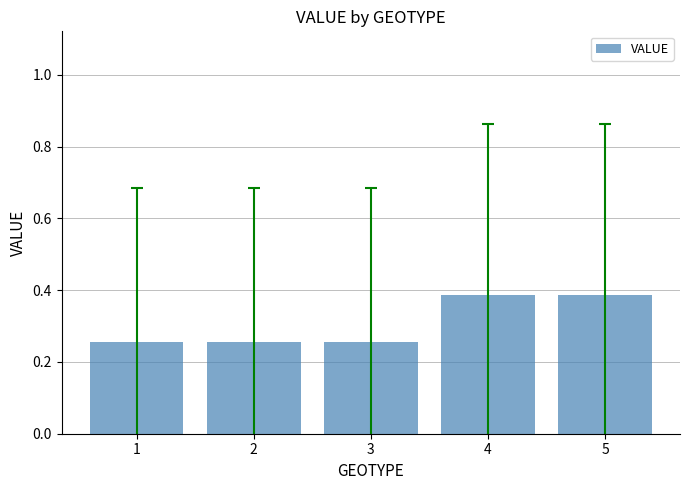

Is it true that the value at 2 is 0.1?

False